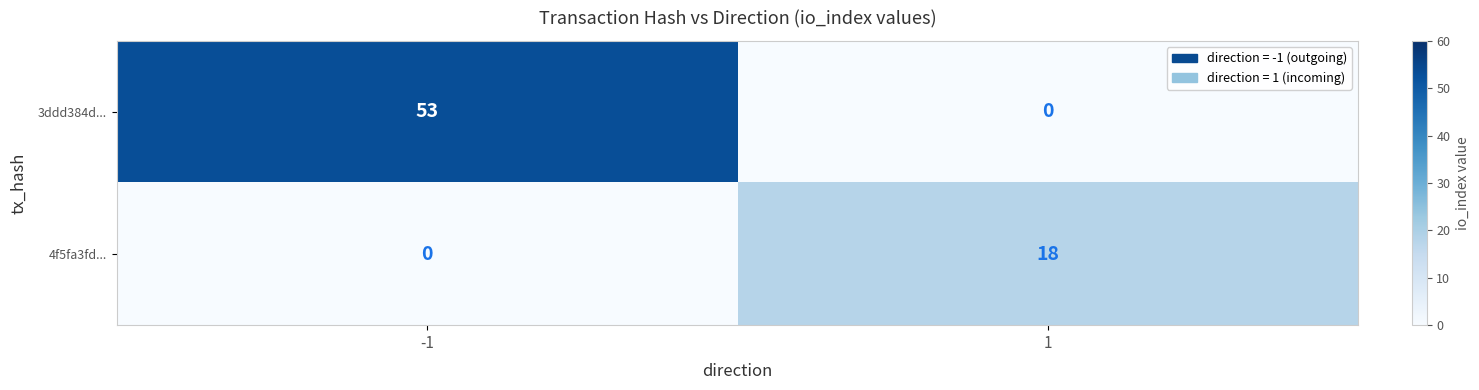

Reading left to right, what are all the values shown in this chart?

3ddd384d...: -1=53	1=0
4f5fa3fd...: -1=0	1=18